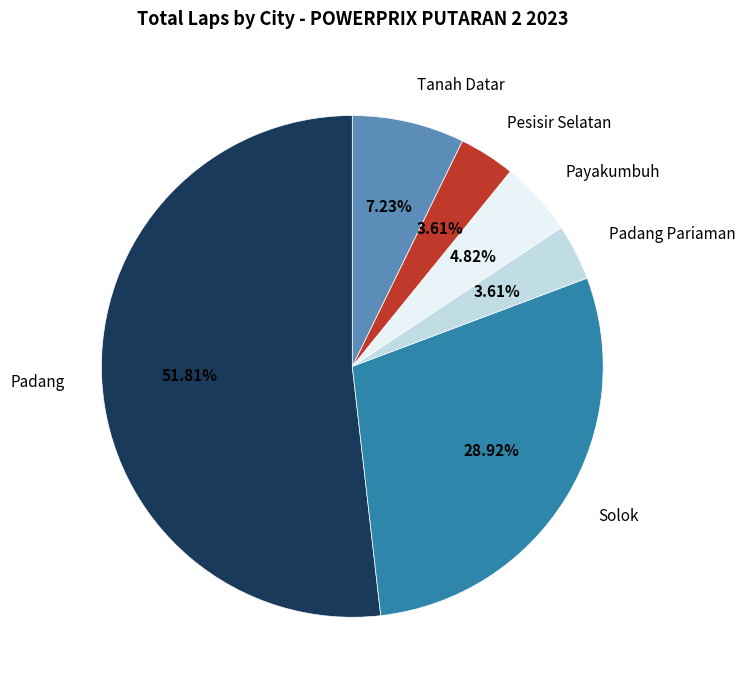

Does Pesisir Selatan account for over 50% of the chart?

No